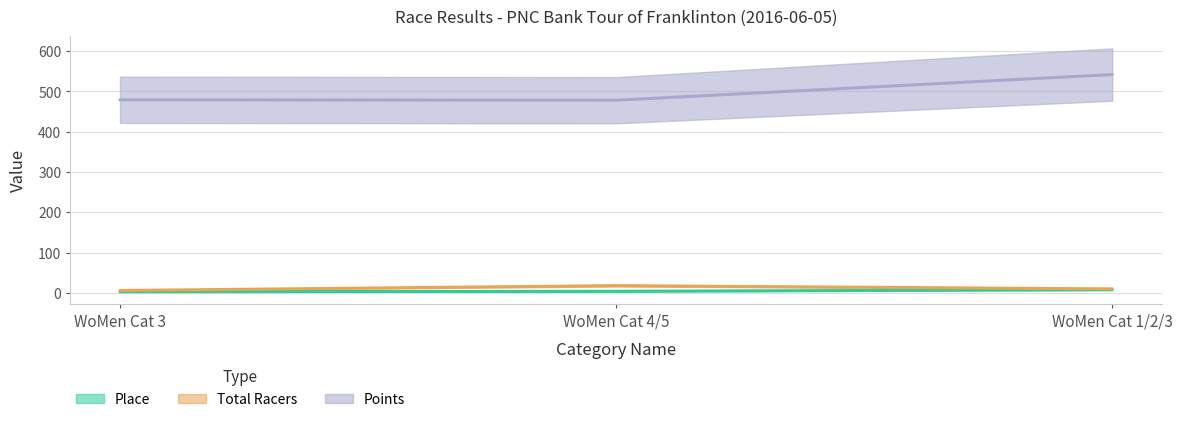

True or false: Points has a value of 724.9 at WoMen Cat 4/5.

False